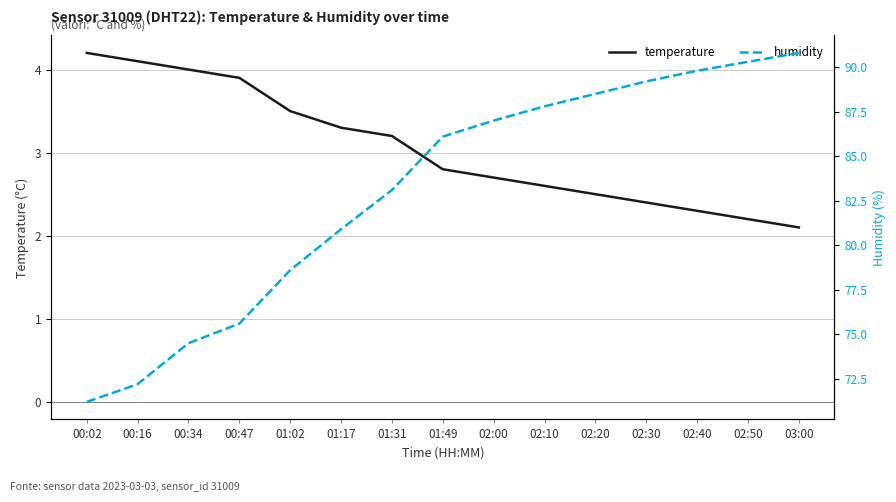

Which series has the largest range (max minus min)?

humidity